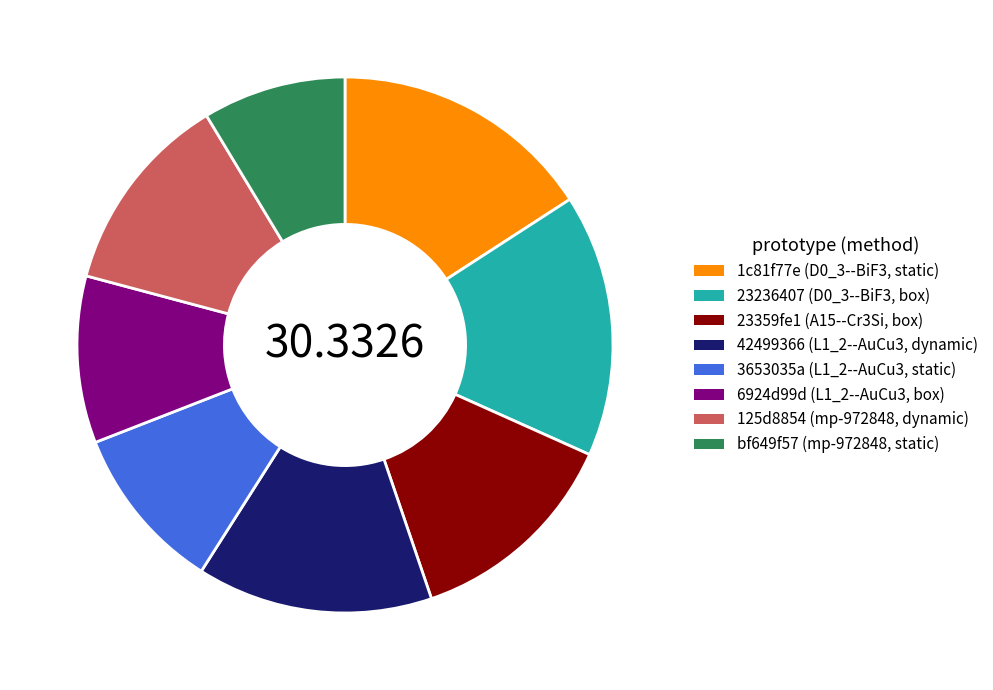

Is it true that 23359fe1 (A15--Cr3Si, box) is 13% of the pie?

True